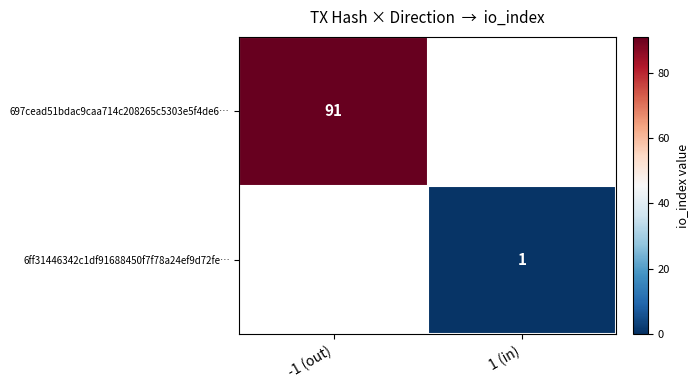

How many categories are shown in the chart?

2